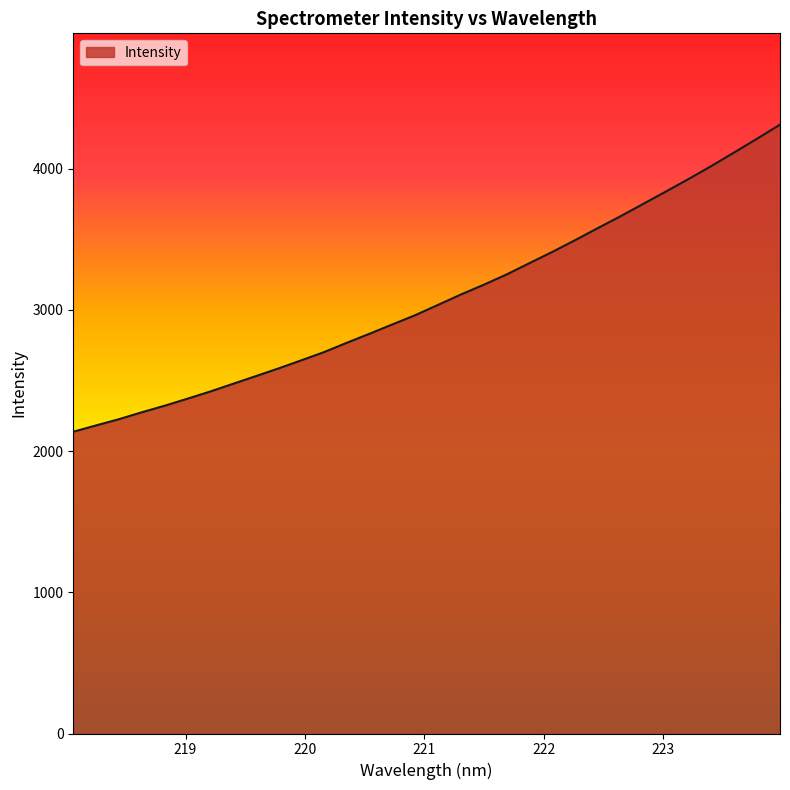

What is the greatest value displayed?

4311.0